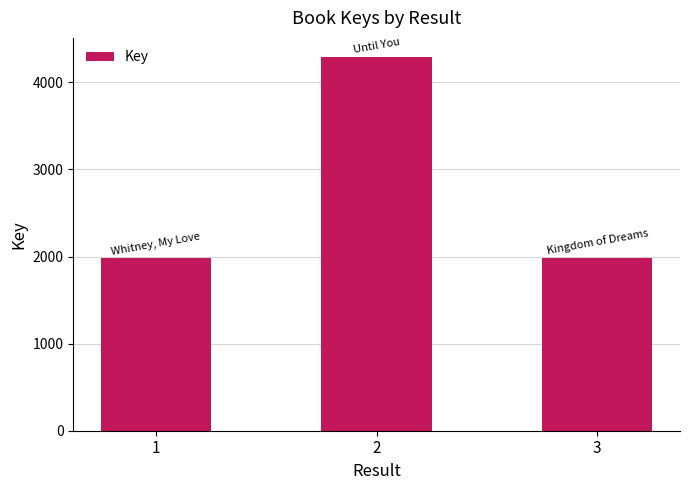

The value at 1 is 1318. True or false?

False